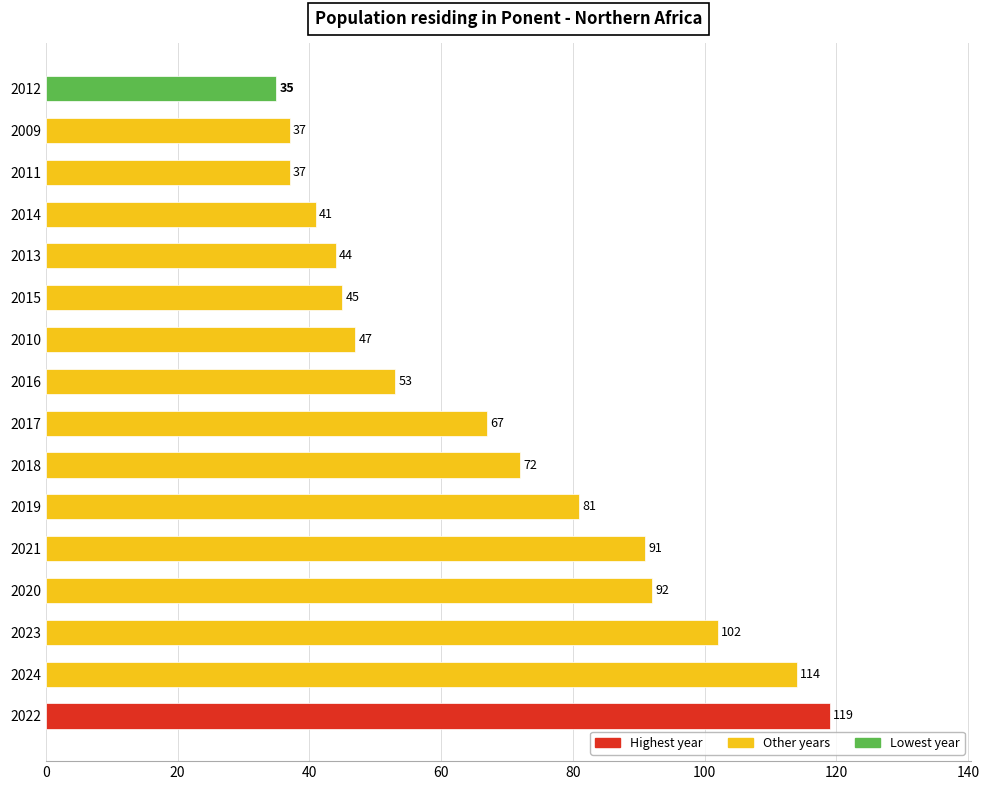

How many distinct data groups are displayed?

1